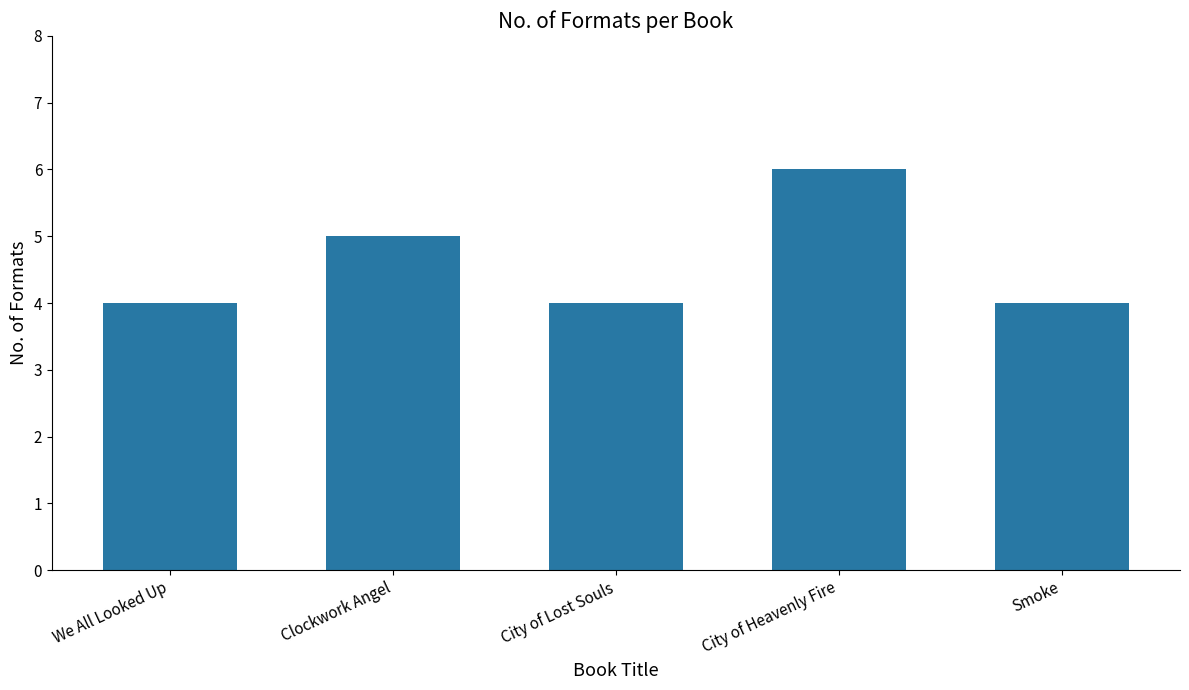

What is the smallest value displayed?

4